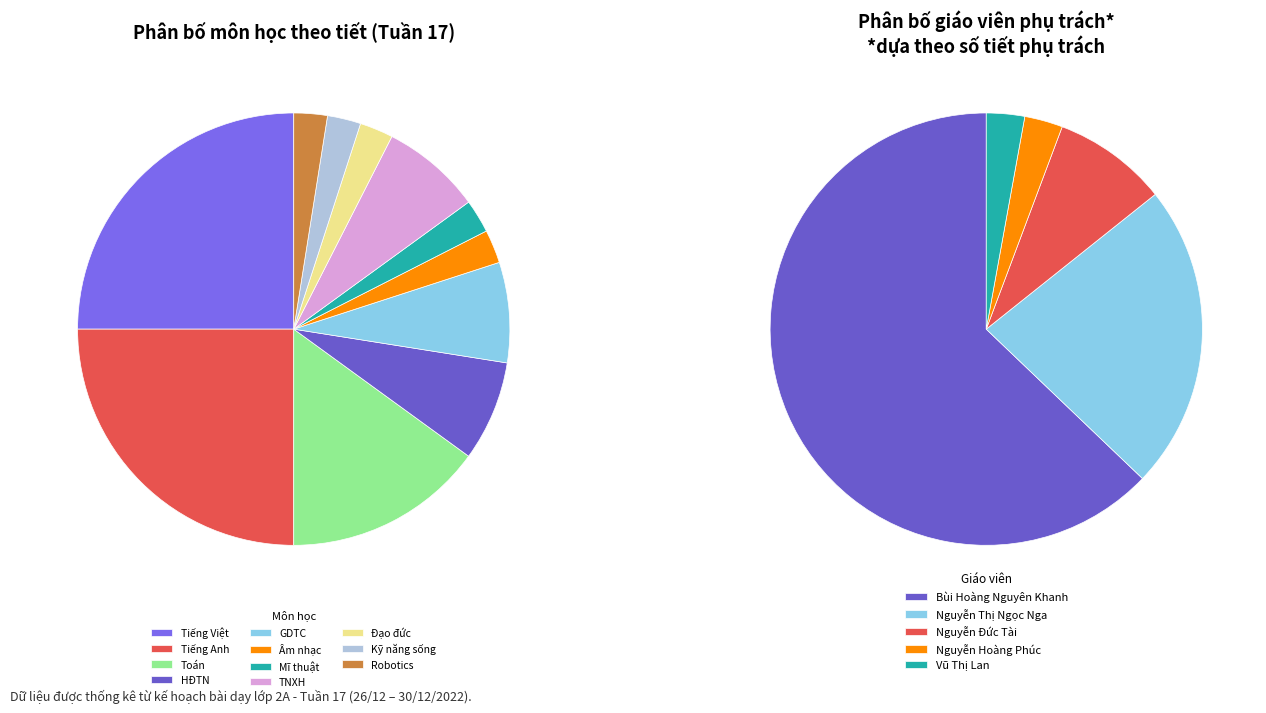

What is the ratio of the value at TNXH to the value at Toán?

0.5